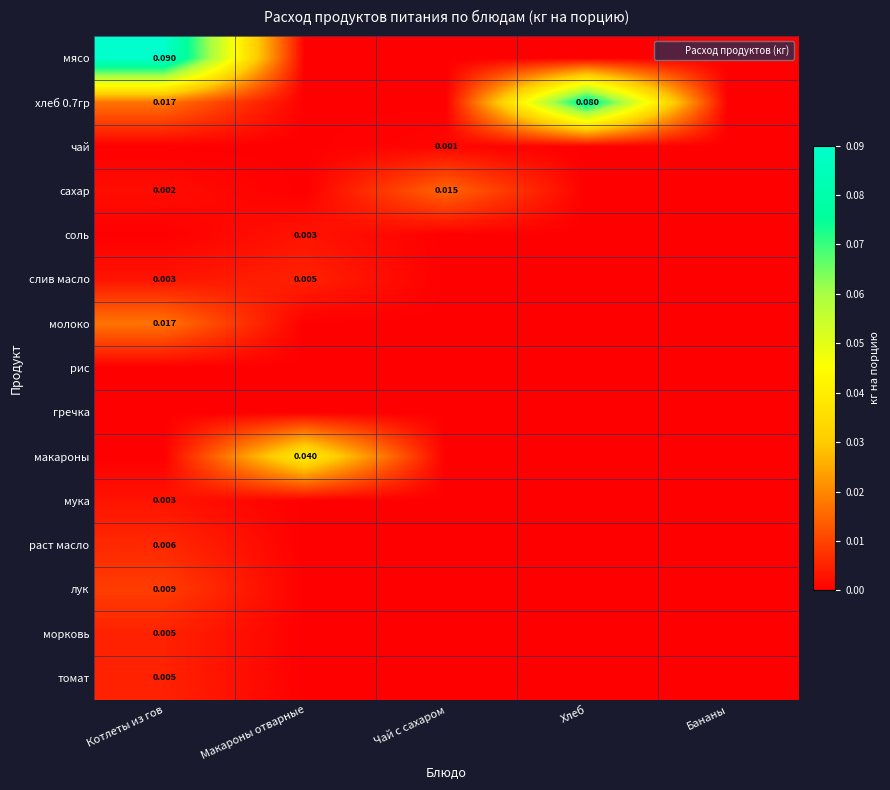

Rank the categories by соль value from lowest to highest.

Котлеты из гов, Чай с сахаром, Хлеб, Бананы, Макароны отварные